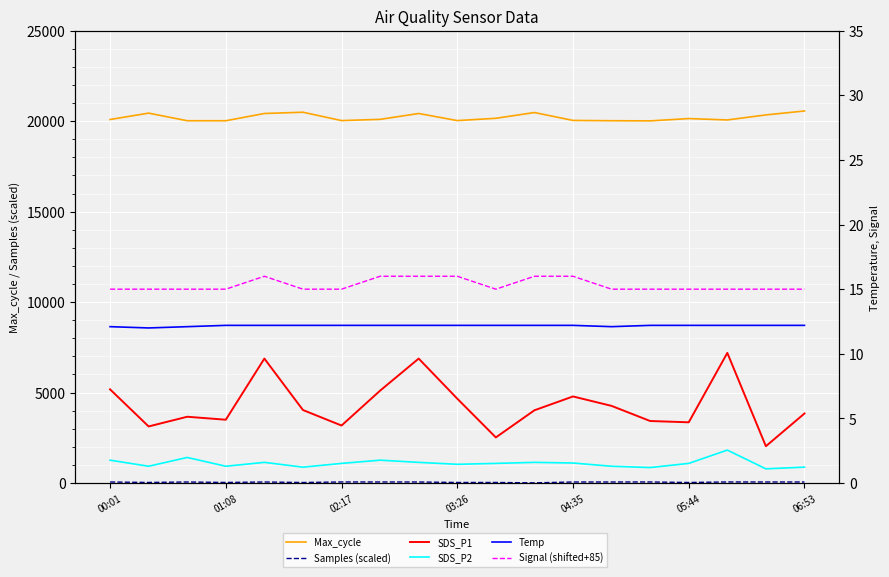

At which category is the sum across all series the highest?

06:53